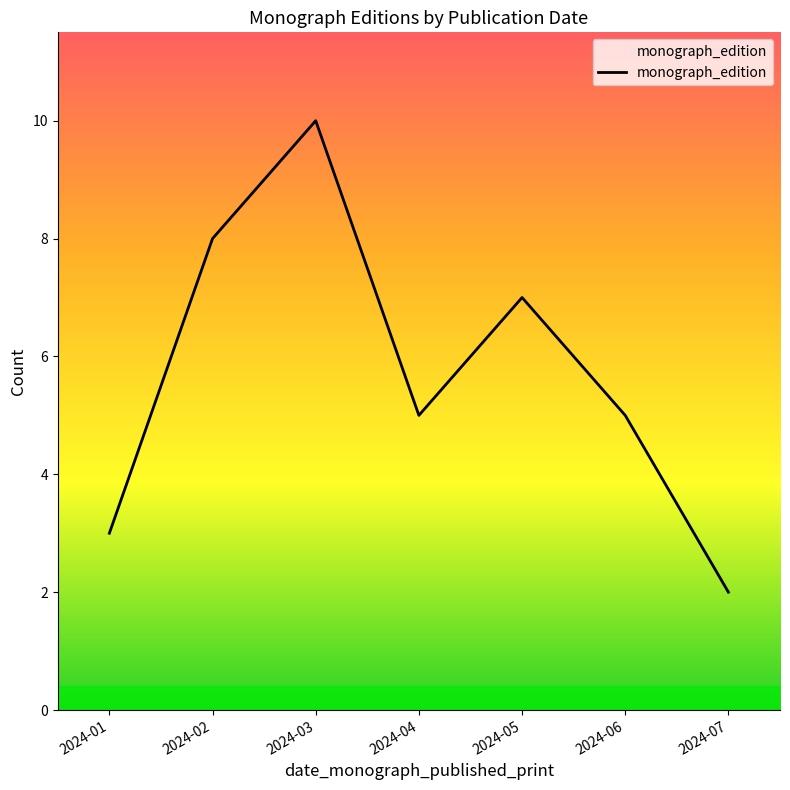

How many interior local valleys (lower than both neighbors) does the data have?

1